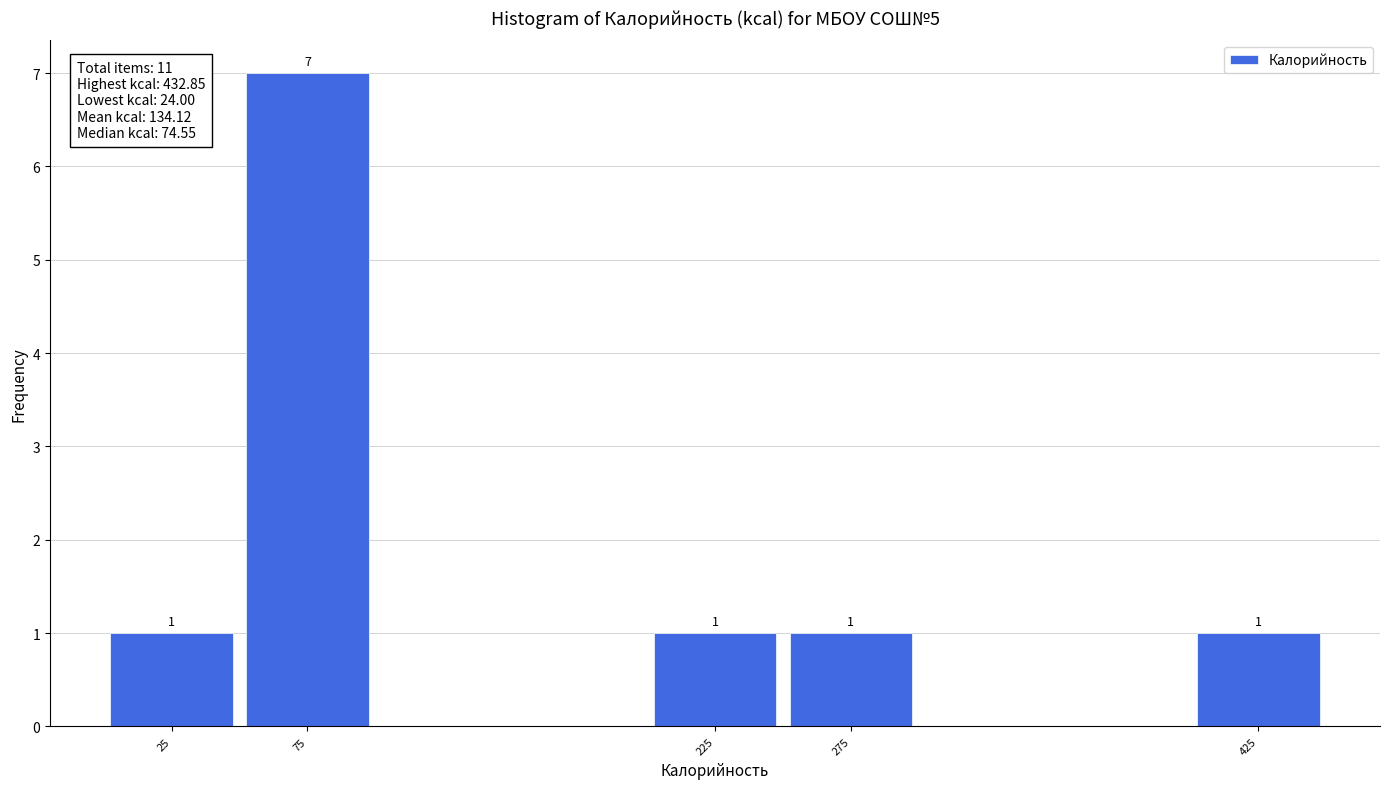

Which range on the x-axis has the tallest bar?

50 to 100